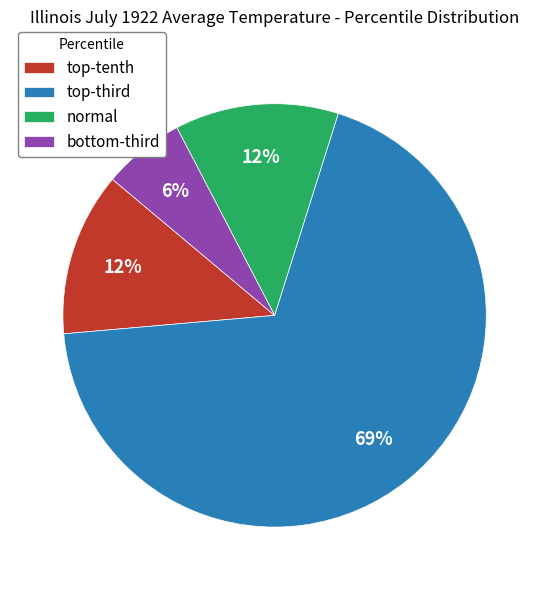

Which category has the smallest portion of the pie?

bottom-third